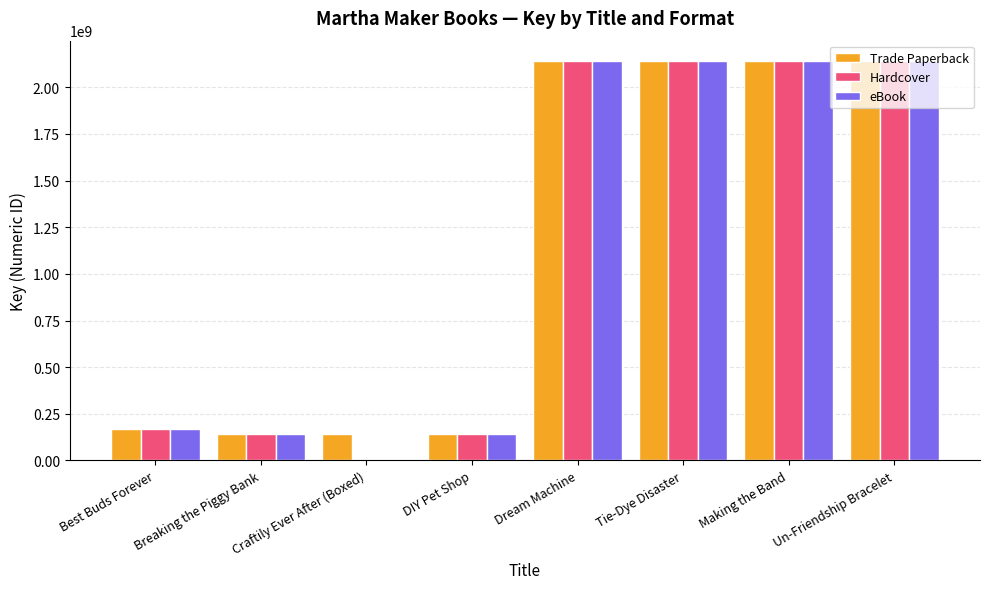

Is it true that Trade Paperback equals 144584334 at Craftily Ever After (Boxed)?

True